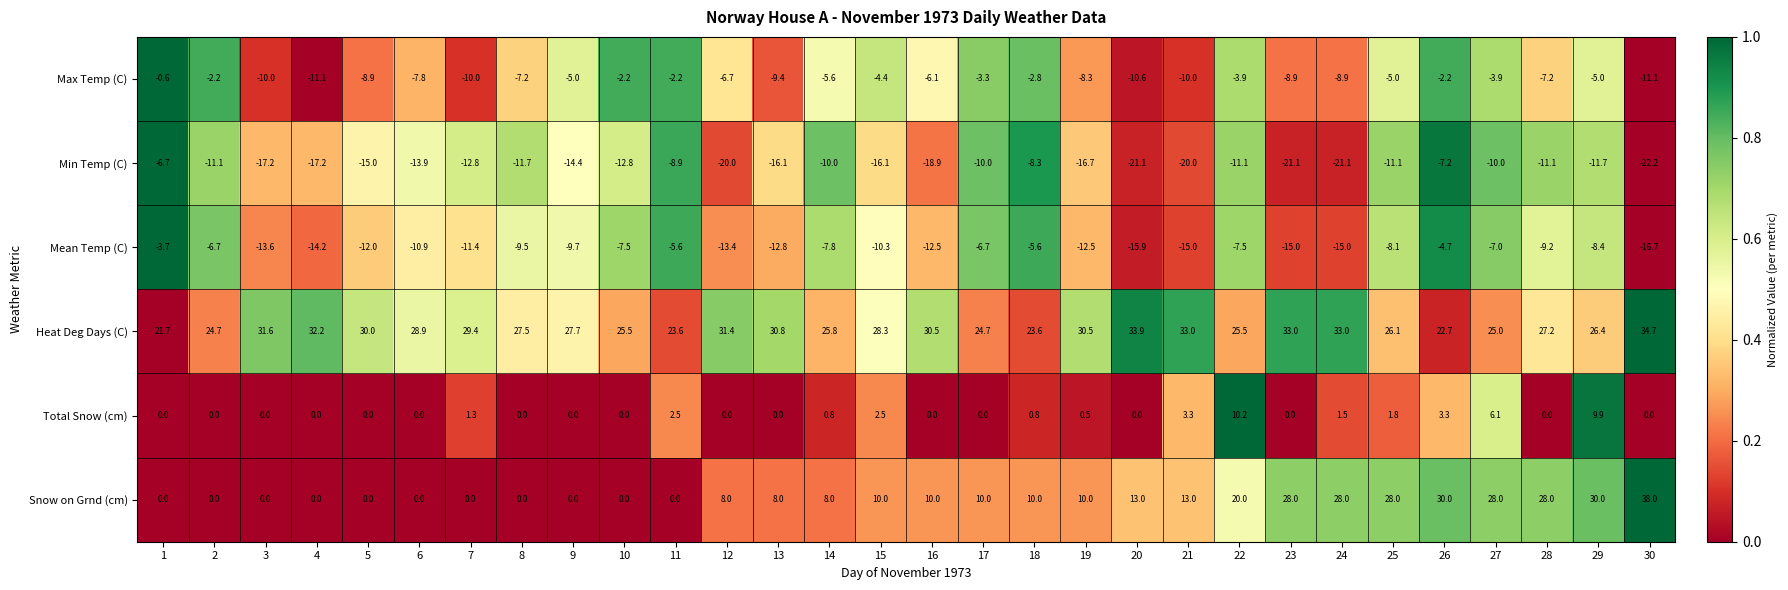

What is the difference between the maximum and minimum values in the Min Temp (C) series?

15.5